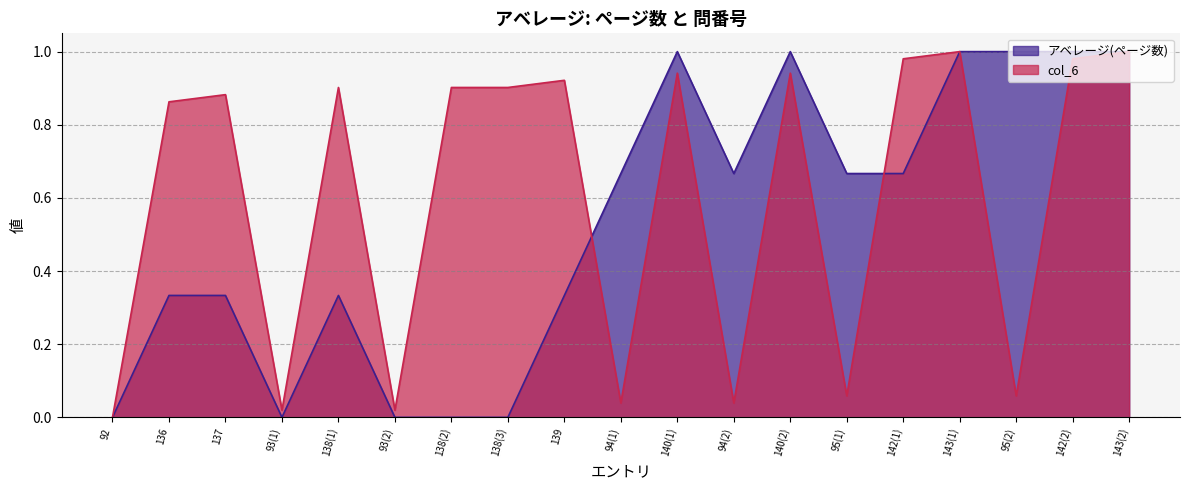

What are all the series names shown in the legend?

アベレージ(ページ数), col_6